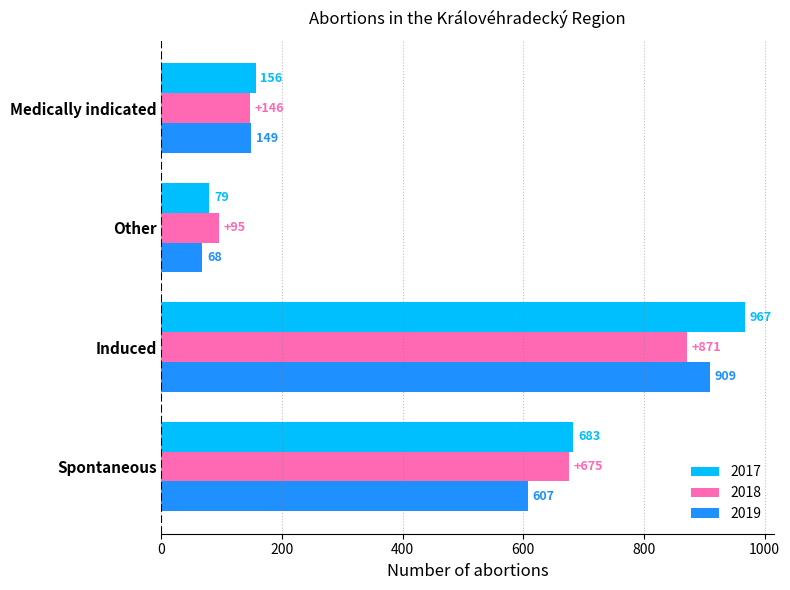

Which series has the largest total across all categories?

2017